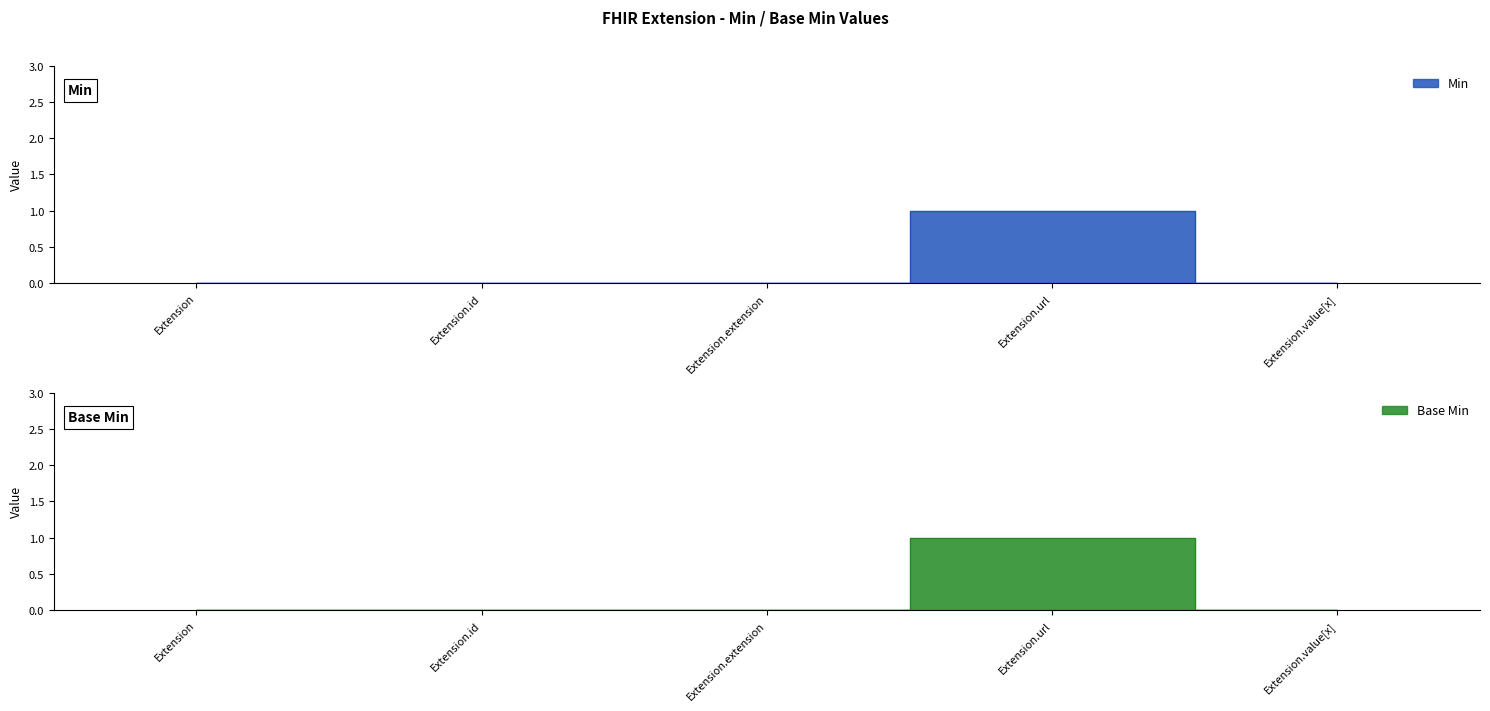

Which series has the largest total across all categories?

Min